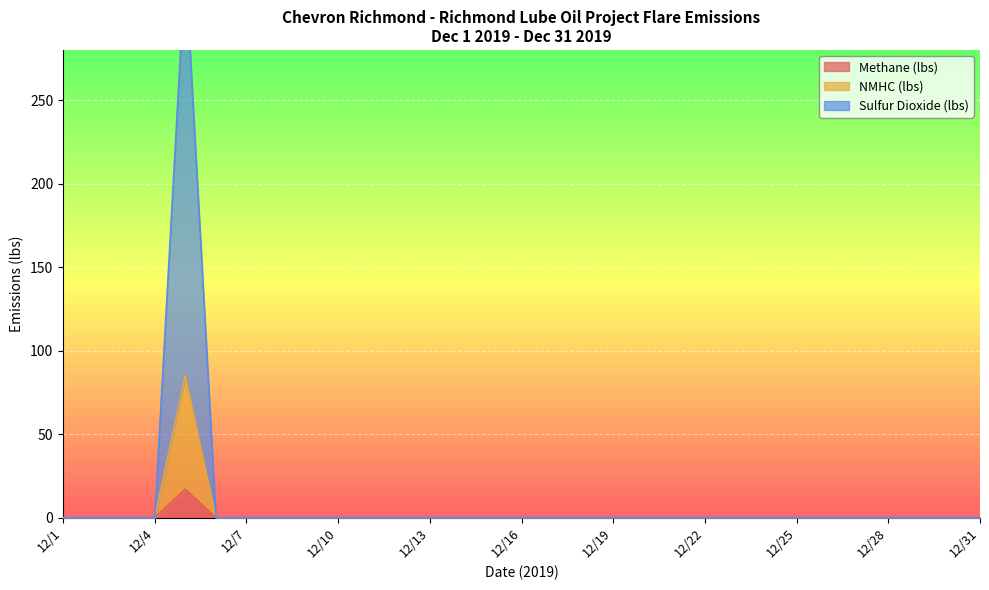

Reading left to right, what are all the values shown in this chart?

Methane (lbs): 12/1=0.0	12/2=0.0	12/3=0.0	12/4=0.0	12/5=17.0	12/6=0.0	12/7=0.0	12/8=0.0	12/9=0.0	12/10=0.0	12/11=0.0	12/12=0.0	12/13=0.0	12/14=0.0	12/15=0.0	12/16=0.0	12/17=0.0	12/18=0.0	12/19=0.0	12/20=0.0	12/21=0.0	12/22=0.0	12/23=0.0	12/24=0.0	12/25=0.0	12/26=0.0	12/27=0.0	12/28=0.0	12/29=0.0	12/30=0.0	12/31=0.0
NMHC (lbs): 12/1=0.0	12/2=0.0	12/3=0.0	12/4=0.0	12/5=85.0	12/6=0.0	12/7=0.0	12/8=0.0	12/9=0.0	12/10=0.0	12/11=0.0	12/12=0.0	12/13=0.0	12/14=0.0	12/15=0.0	12/16=0.0	12/17=0.0	12/18=0.0	12/19=0.0	12/20=0.0	12/21=0.0	12/22=0.0	12/23=0.0	12/24=0.0	12/25=0.0	12/26=0.0	12/27=0.0	12/28=0.0	12/29=0.0	12/30=0.0	12/31=0.0
Sulfur Dioxide (lbs): 12/1=0.0	12/2=0.0	12/3=0.0	12/4=0.0	12/5=331.4	12/6=0.0	12/7=0.0	12/8=0.0	12/9=0.0	12/10=0.0	12/11=0.0	12/12=0.0	12/13=0.0	12/14=0.0	12/15=0.0	12/16=0.0	12/17=0.0	12/18=0.0	12/19=0.0	12/20=0.0	12/21=0.0	12/22=0.0	12/23=0.0	12/24=0.0	12/25=0.0	12/26=0.0	12/27=0.0	12/28=0.0	12/29=0.0	12/30=0.0	12/31=0.0